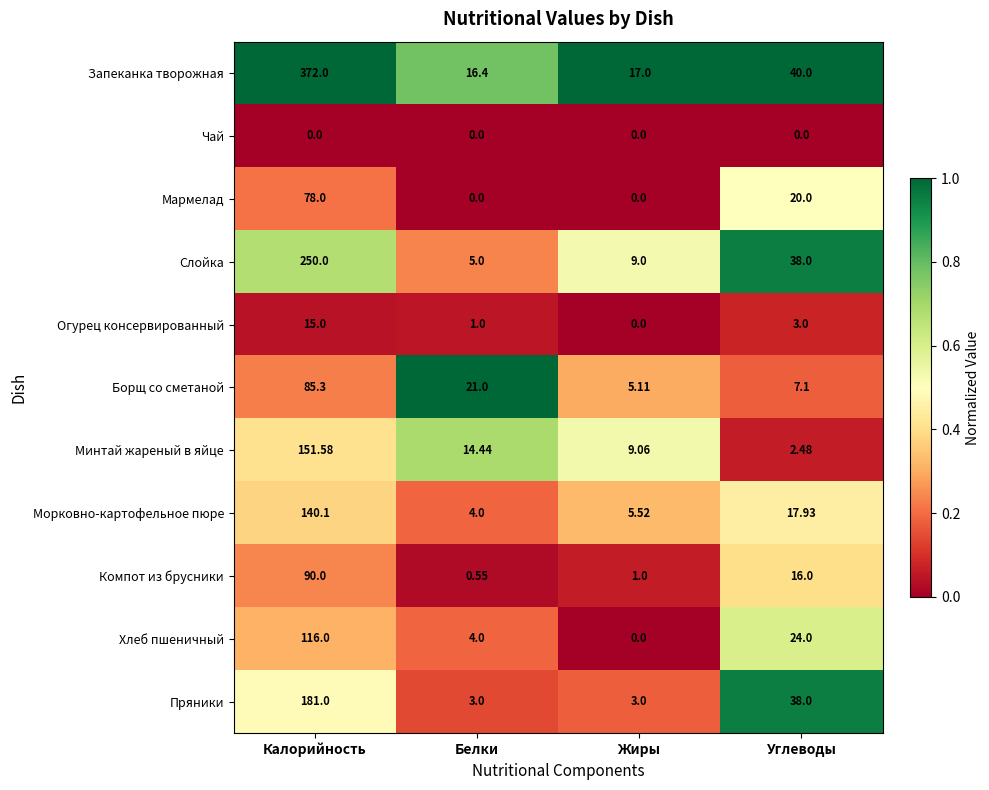

Rank the series by their maximum value, from lowest to highest.

Чай, Огурец консервированный, Мармелад, Борщ со сметаной, Компот из брусники, Хлеб пшеничный, Морковно-картофельное пюре, Минтай жареный в яйце, Пряники, Слойка, Запеканка творожная